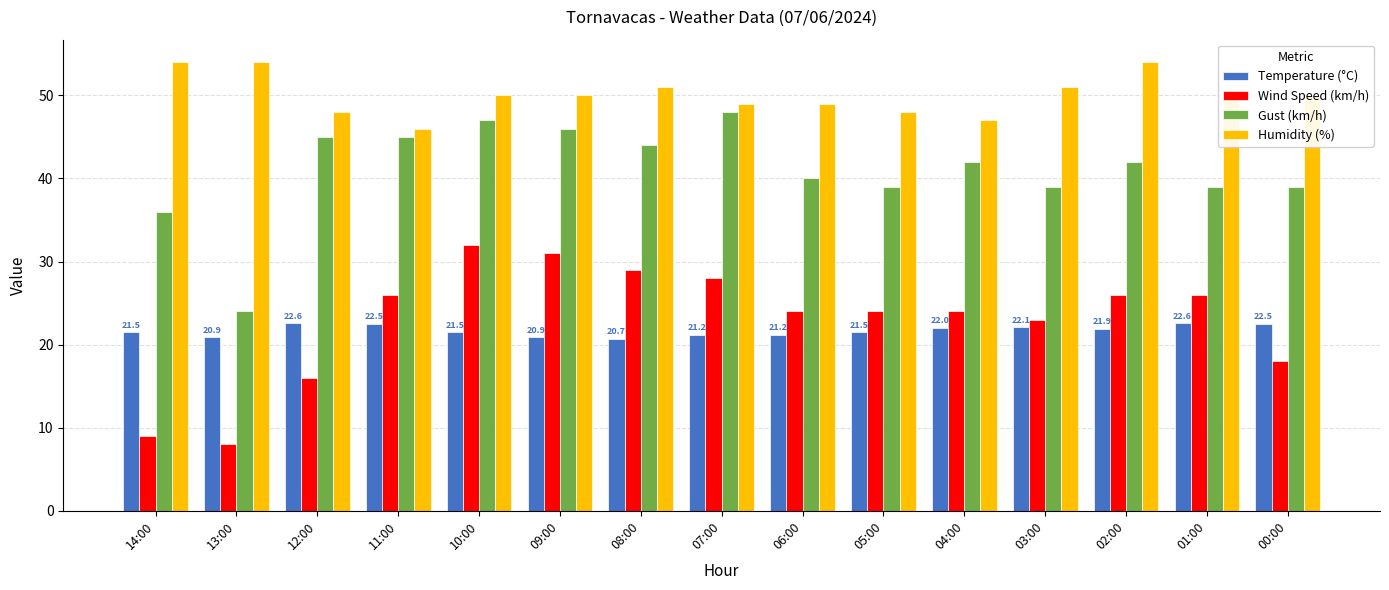

What is the minimum value shown in the chart?

8.0